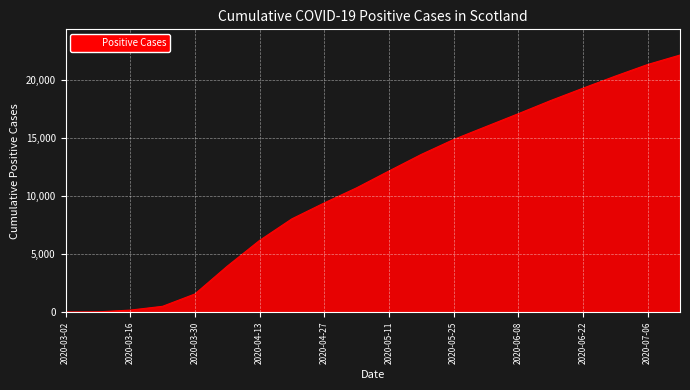

What is the greatest value displayed?

22177